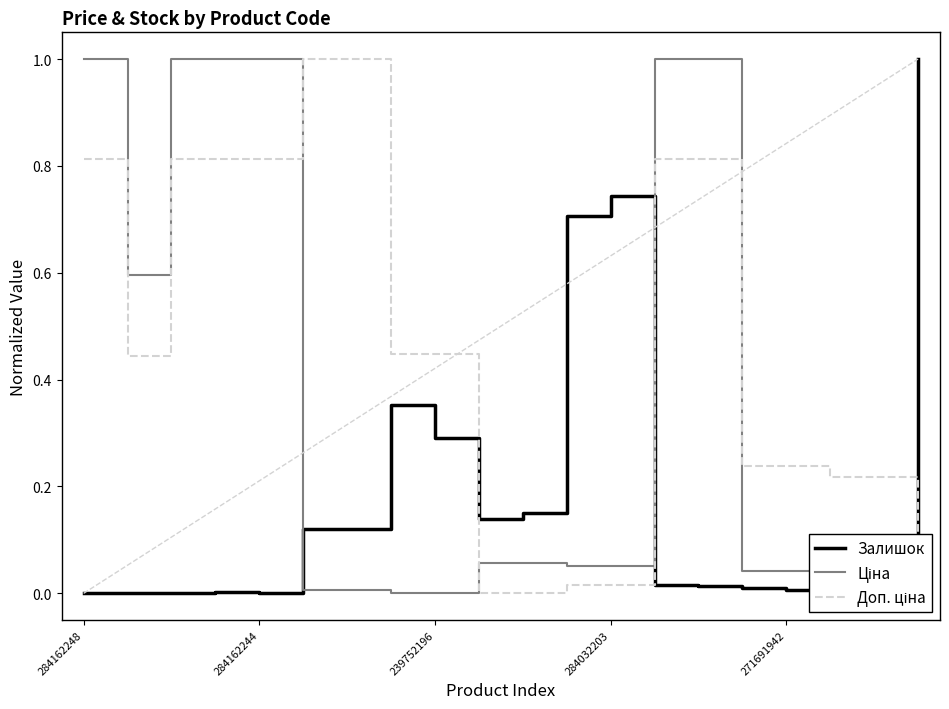

What is the maximum value shown in the chart?

1.0